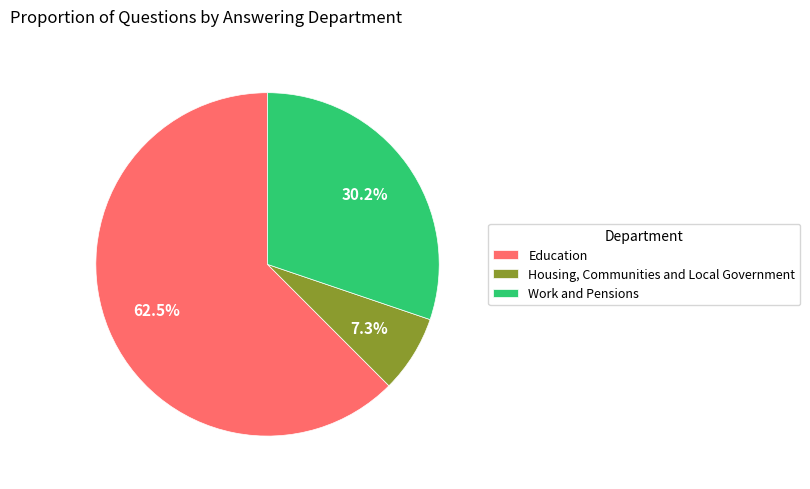

Does Work and Pensions represent more than half of the total?

No